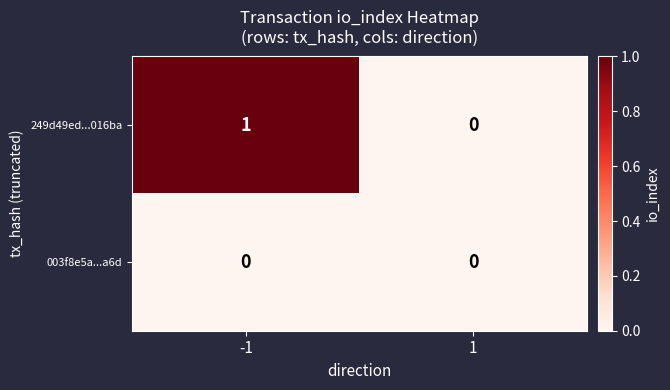

Between -1 and 1, which series saw the biggest shift?

249d49ed...016ba